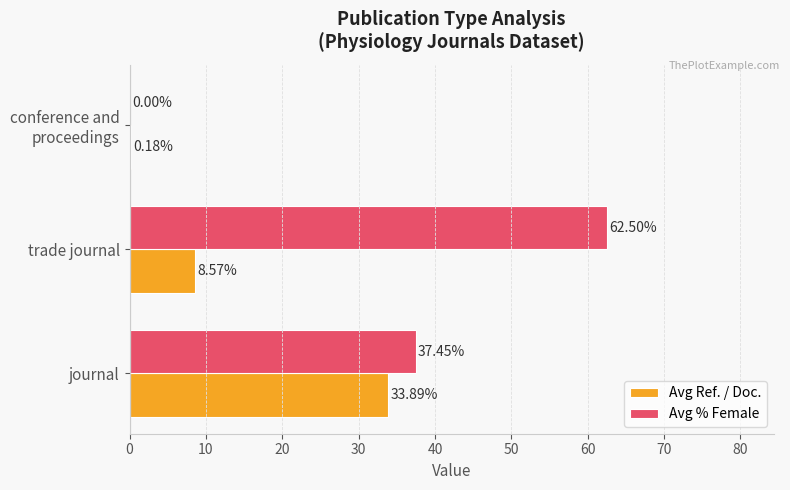

What is the sum of all Avg % Female values?

100.0